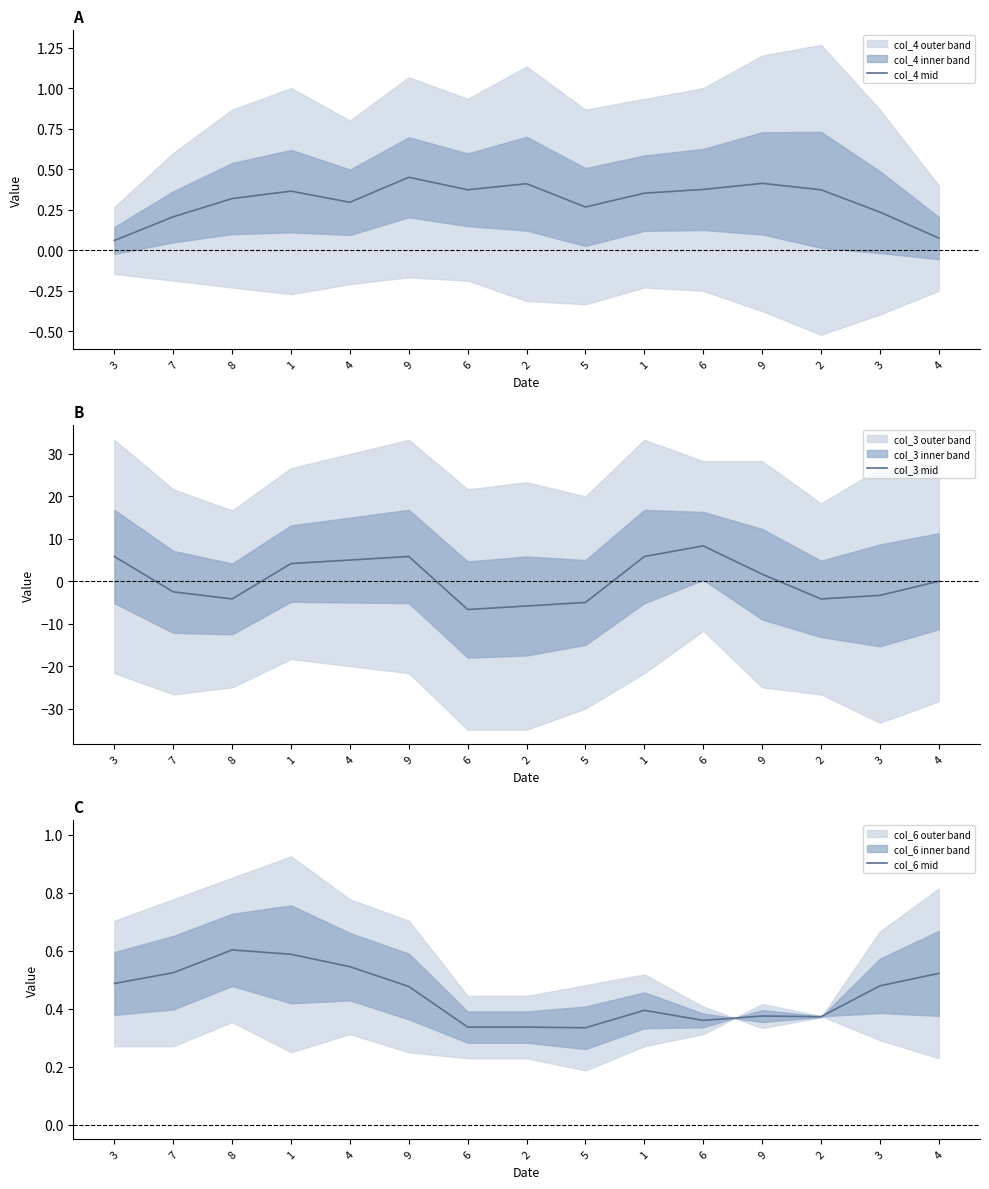

How many series are shown in this chart?

3